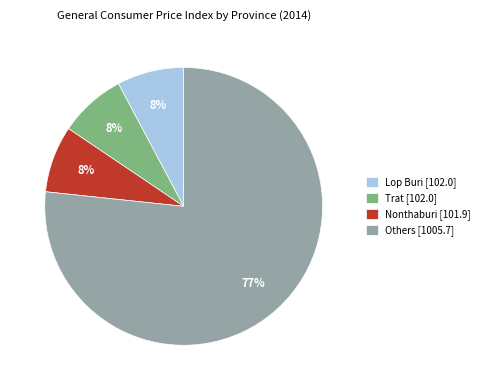

What percentage is the Lop Buri [102.0] slice, to the nearest percent?

8%